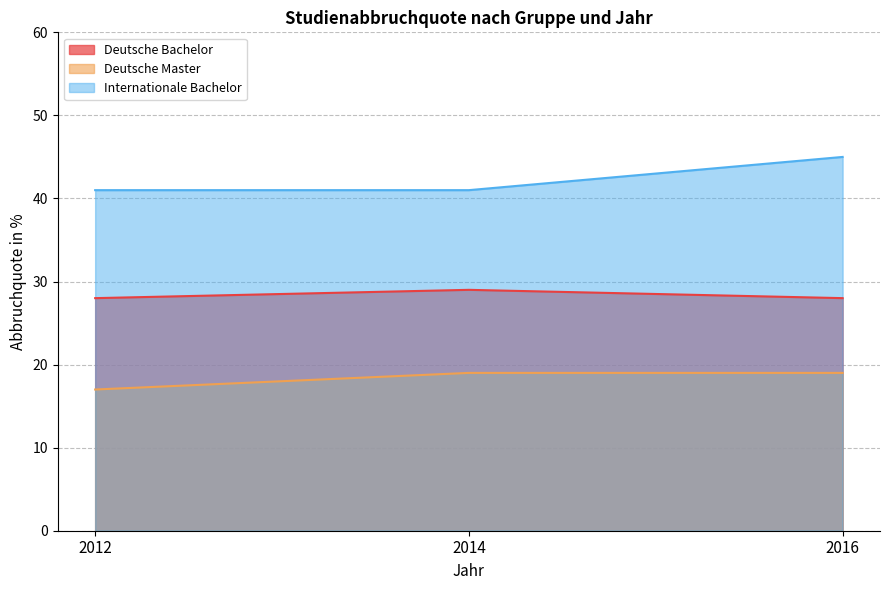

Which series has the largest total across all categories?

Internationale Bachelor